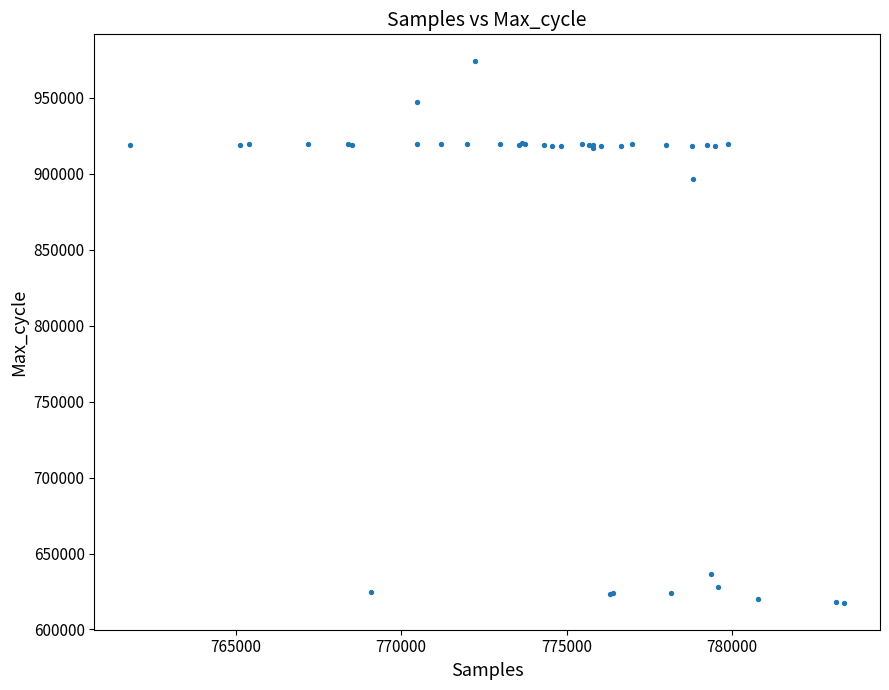

What Y value in the scatter plot is closest to 795858?

896930